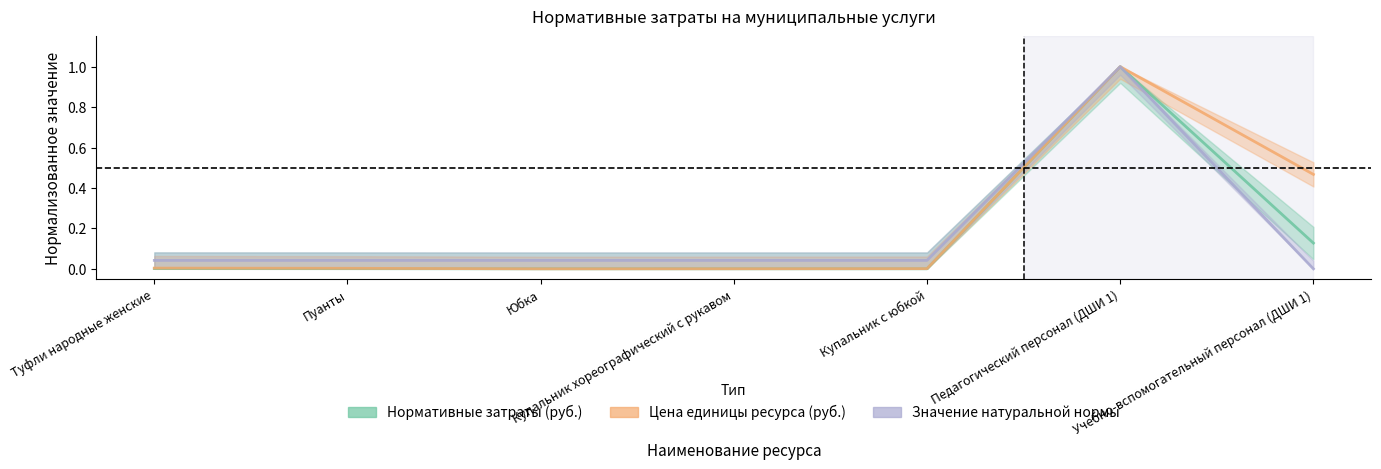

Which series has the largest range (max minus min)?

Нормативные затраты (руб.)